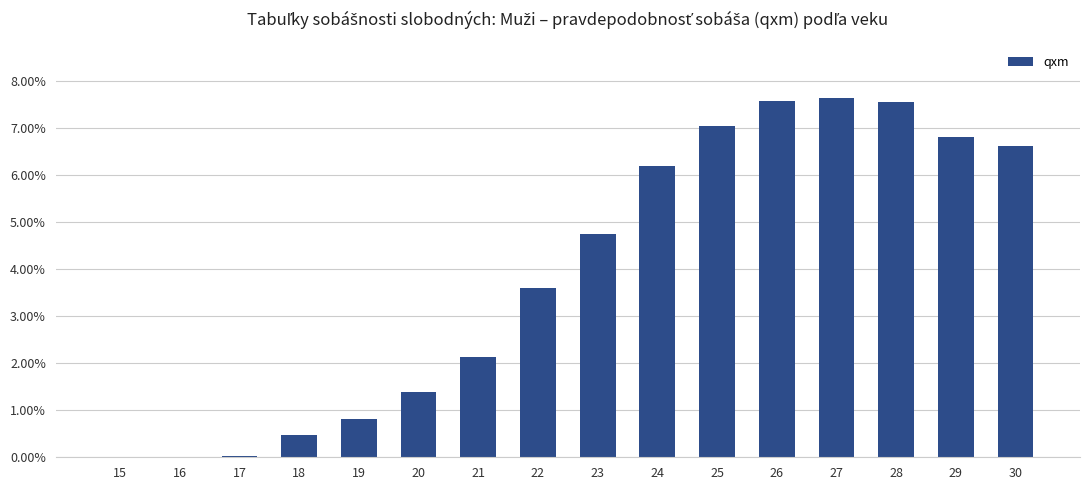

Reading left to right, what are all the values shown in this chart?

15=0.0	16=0.0	17=0.0	18=0.0	19=0.0	20=0.0	21=0.0	22=0.0	23=0.0	24=0.1	25=0.1	26=0.1	27=0.1	28=0.1	29=0.1	30=0.1